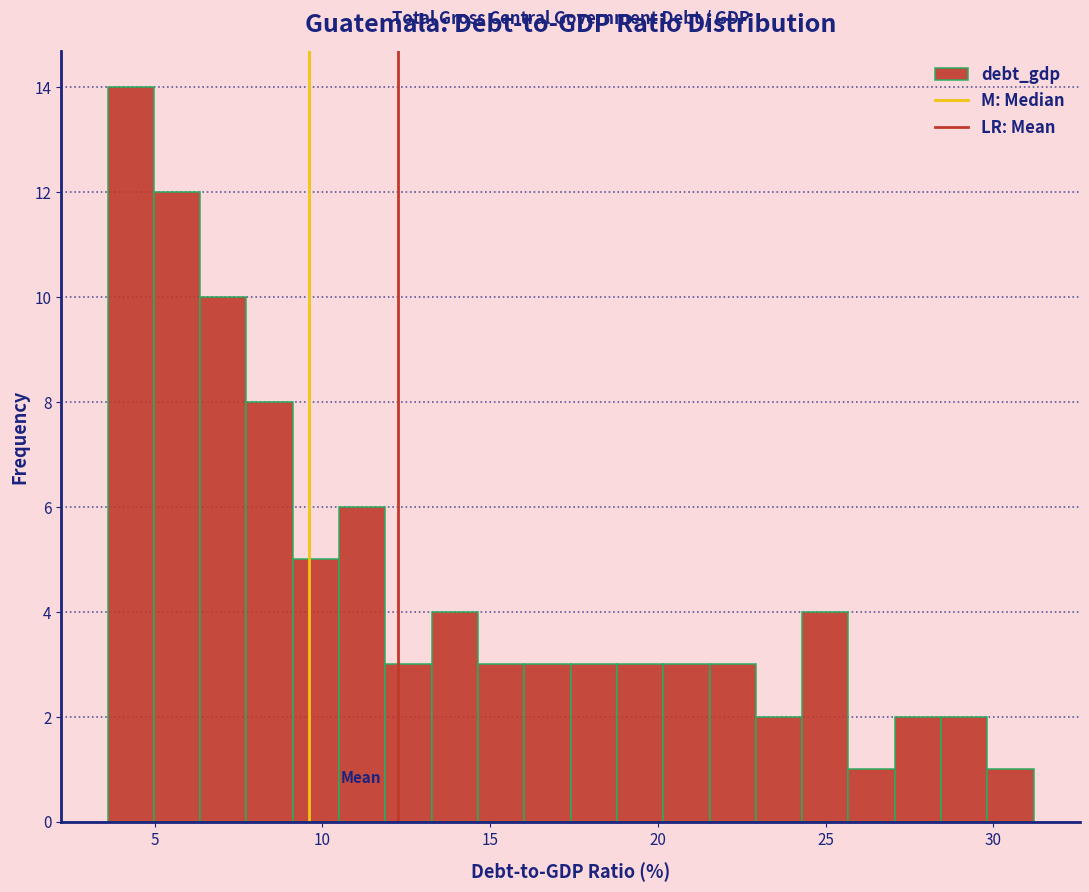

Around what value on the x-axis is the tallest bar? Give the approximate position of its centre, as read against the axis.

4.5